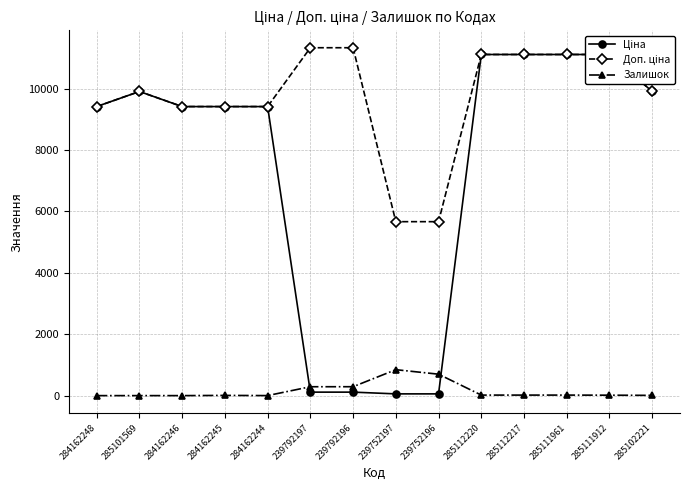

What is the label of the 8th point from the left?

239752197